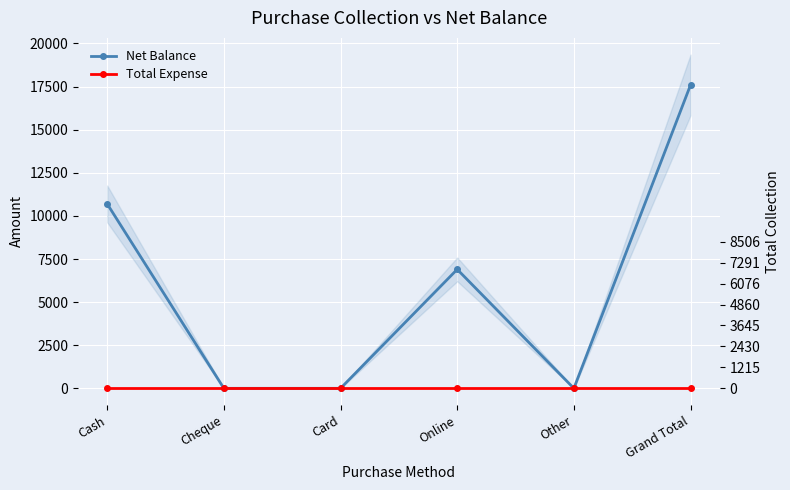

Which category has the highest value in the Net Balance series?

Grand Total